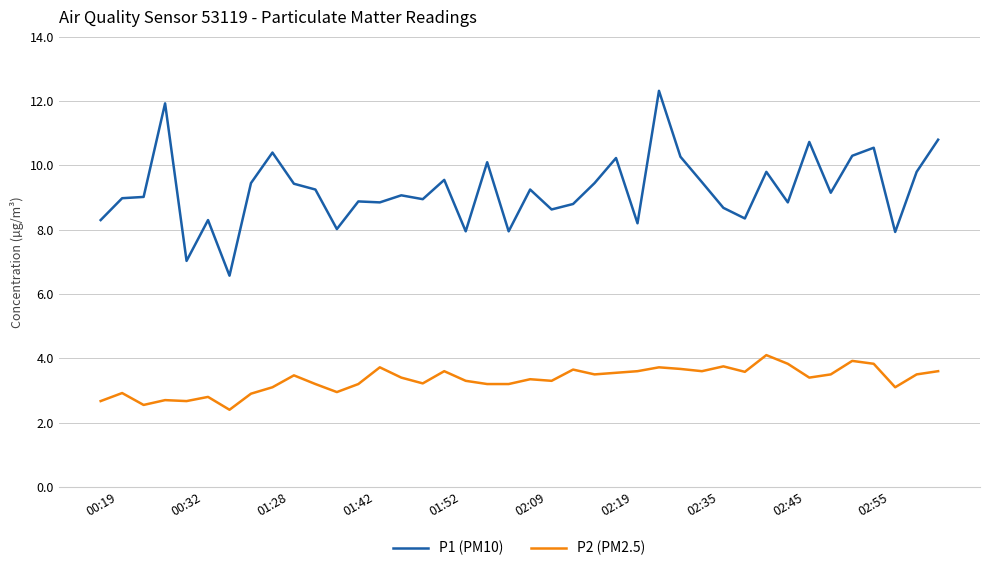

What is the greatest value displayed?

12.3